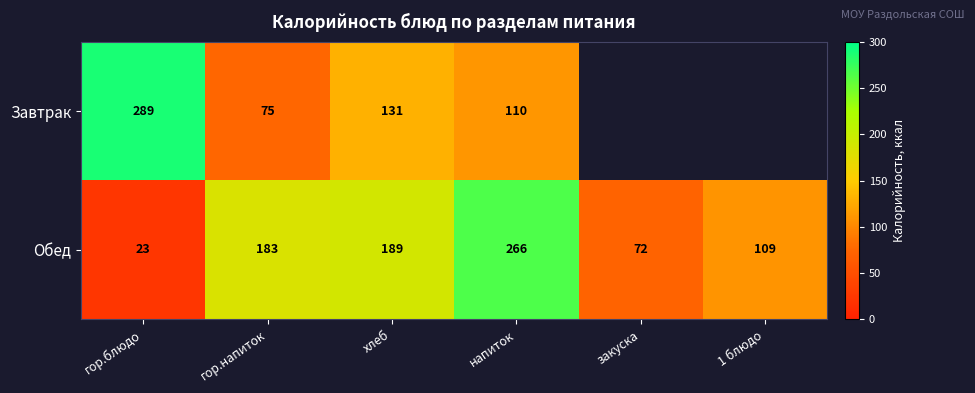

Between 1 блюдо and хлеб, which is larger?

хлеб